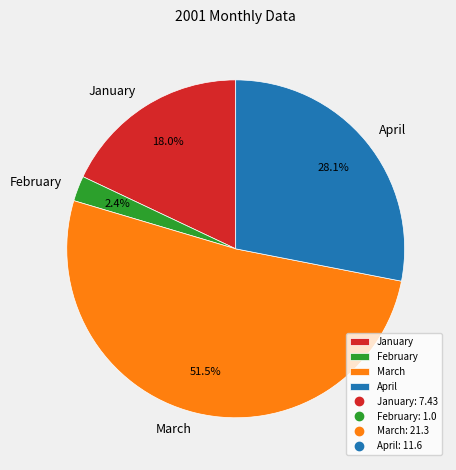

Which has a higher value, February or January?

January